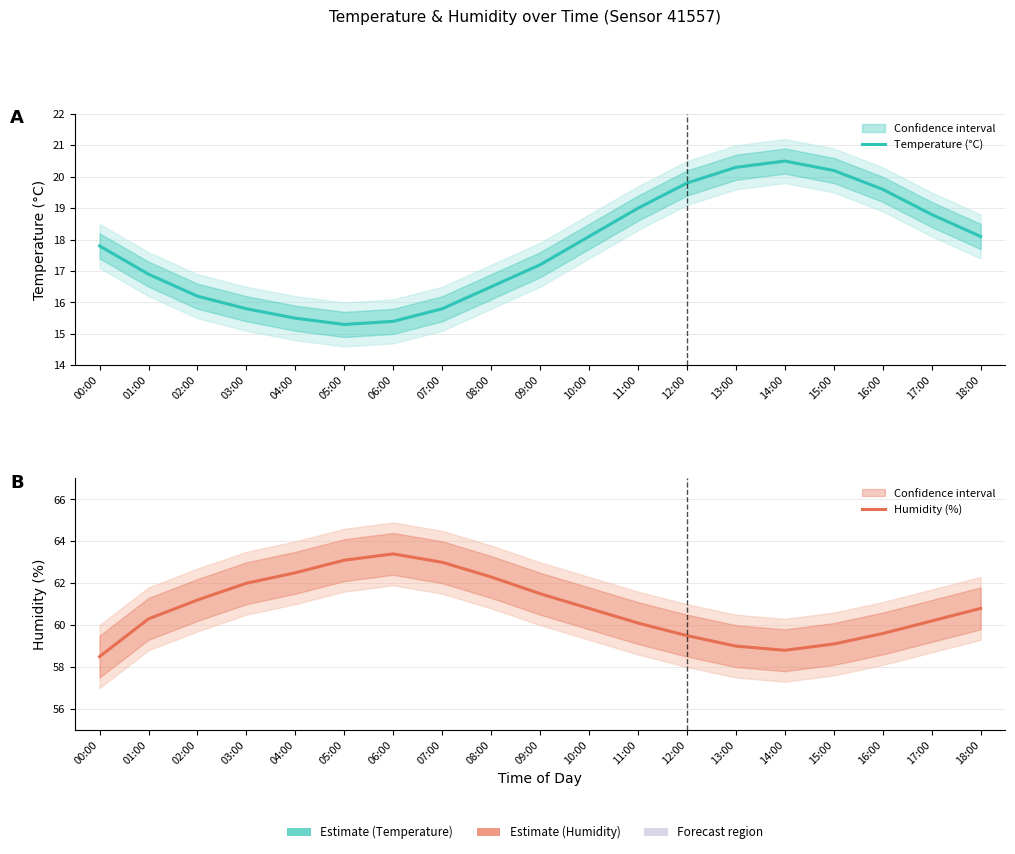

What is the difference between the second highest and minimum values in the Humidity (%) series?

4.6